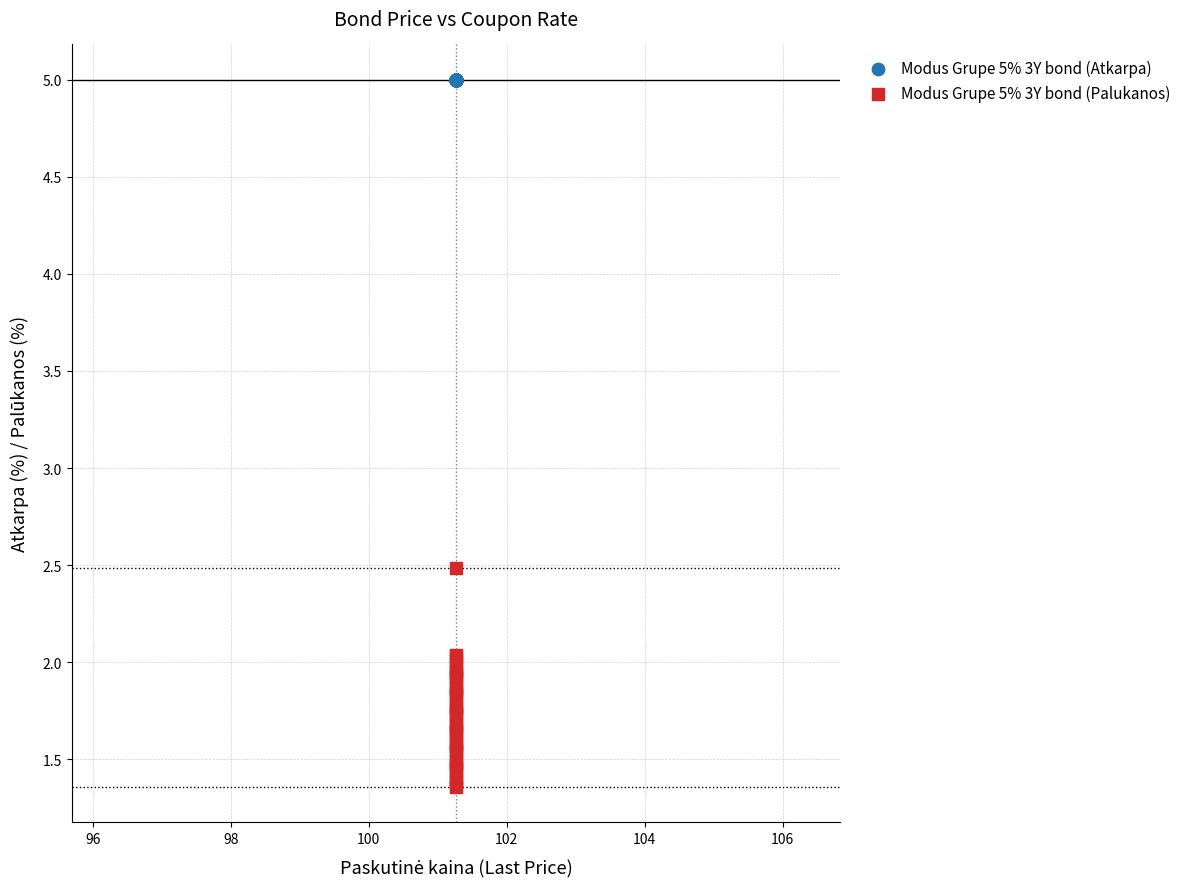

What are all the series names shown in the legend?

Modus Grupe 5% 3Y bond (Atkarpa), Modus Grupe 5% 3Y bond (Palukanos)